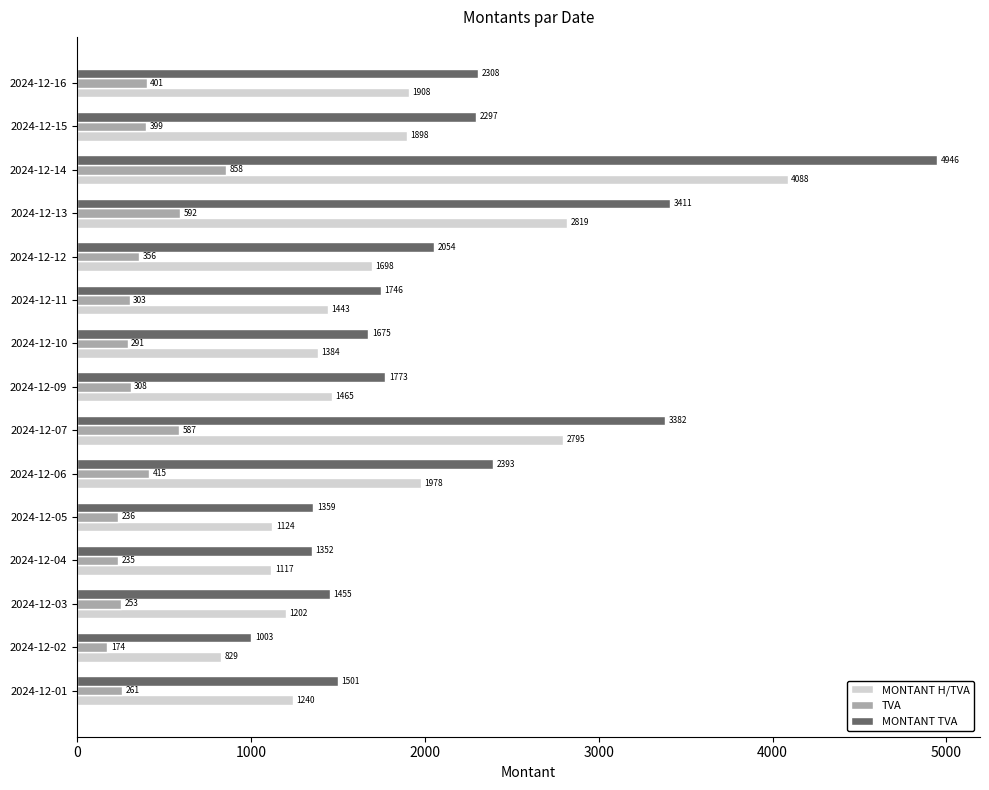

Which category has the highest value in the MONTANT H/TVA series?

2024-12-14